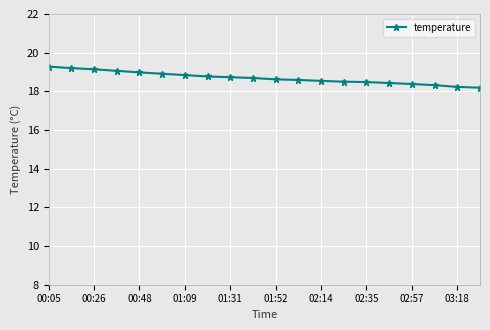

What is the difference between the maximum and minimum values?

1.1